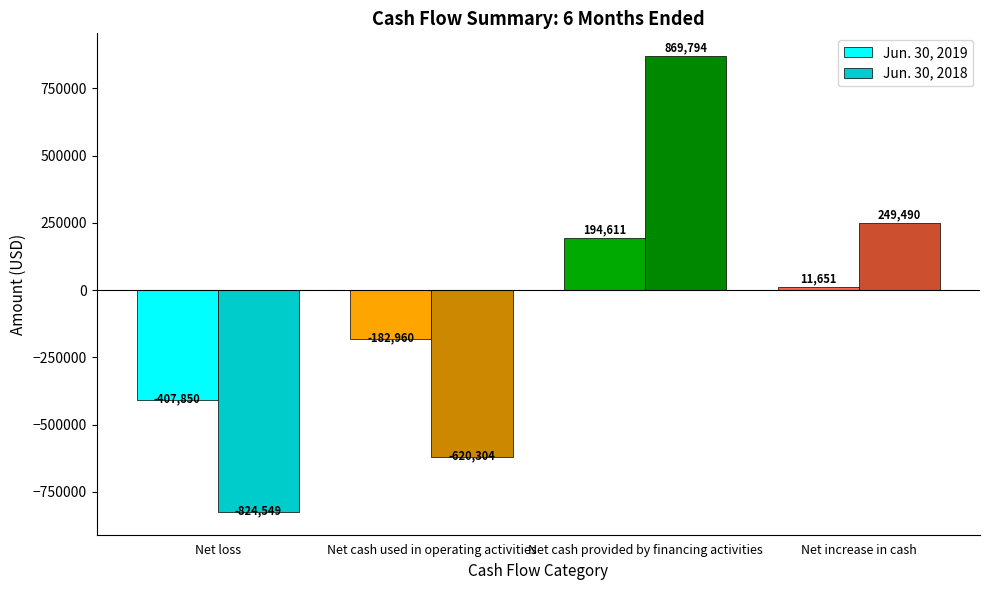

List the series in order of their overall mean, highest first.

Jun. 30, 2018, Jun. 30, 2019